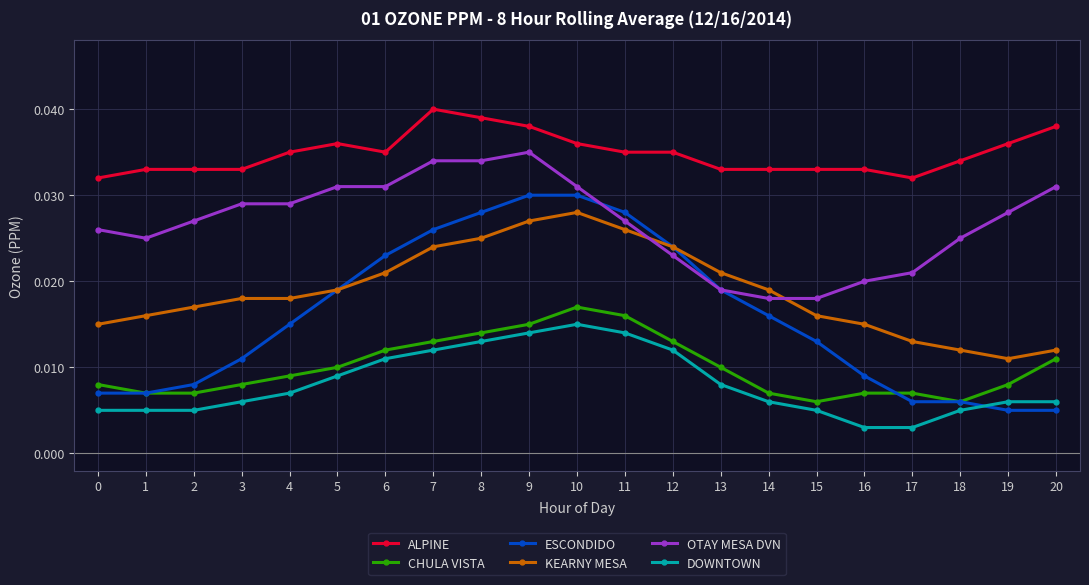

Is this an area chart (filled region under the line)?

No